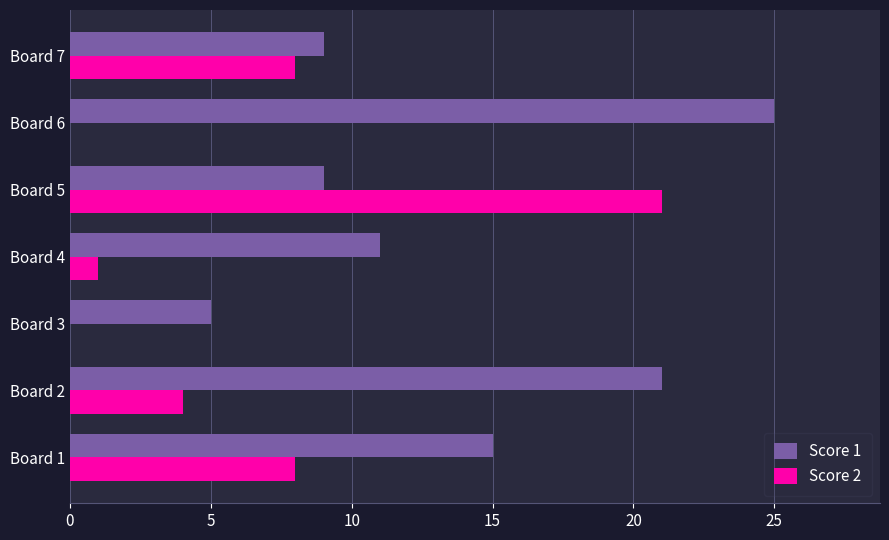

At which label does Score 1 reach its peak?

Board 6